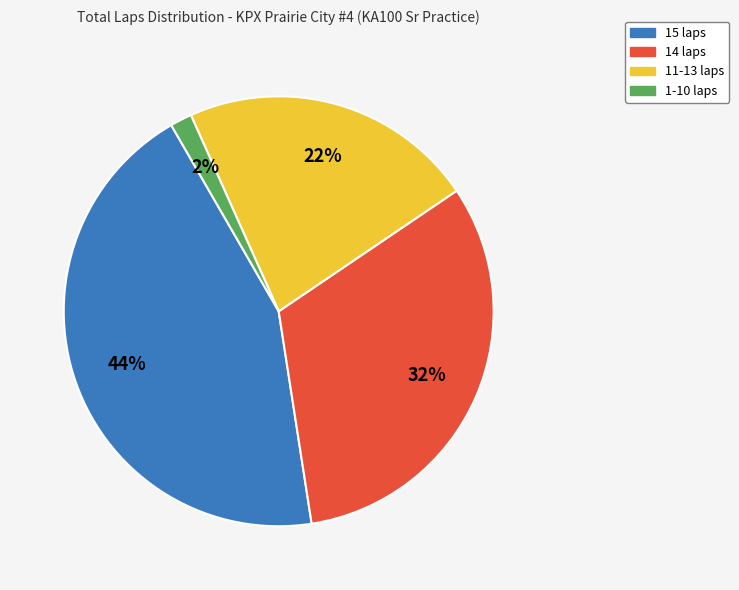

Is there any slice that represents more than half of the pie?

No